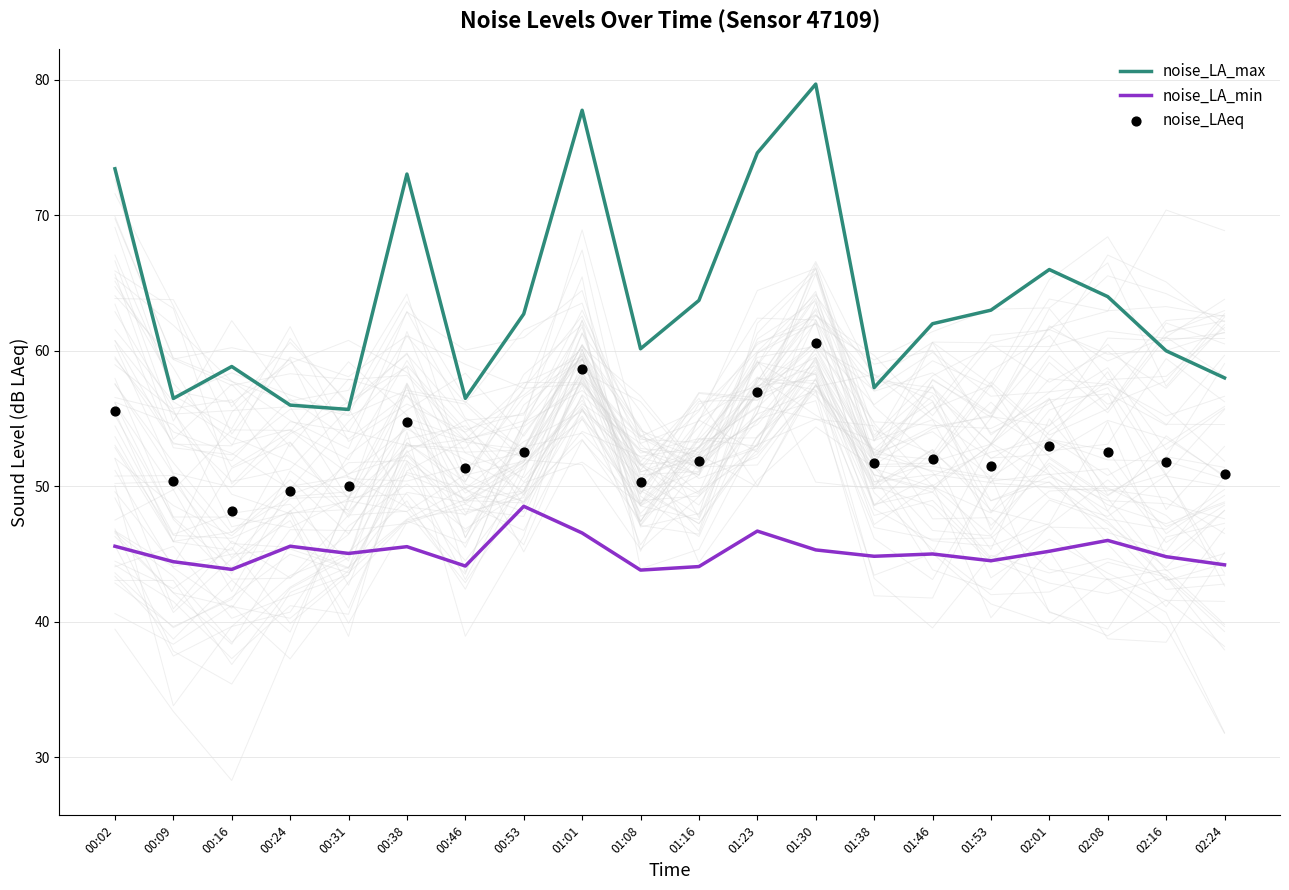

Which series reaches the minimum Y coordinate?

noise_LA_min